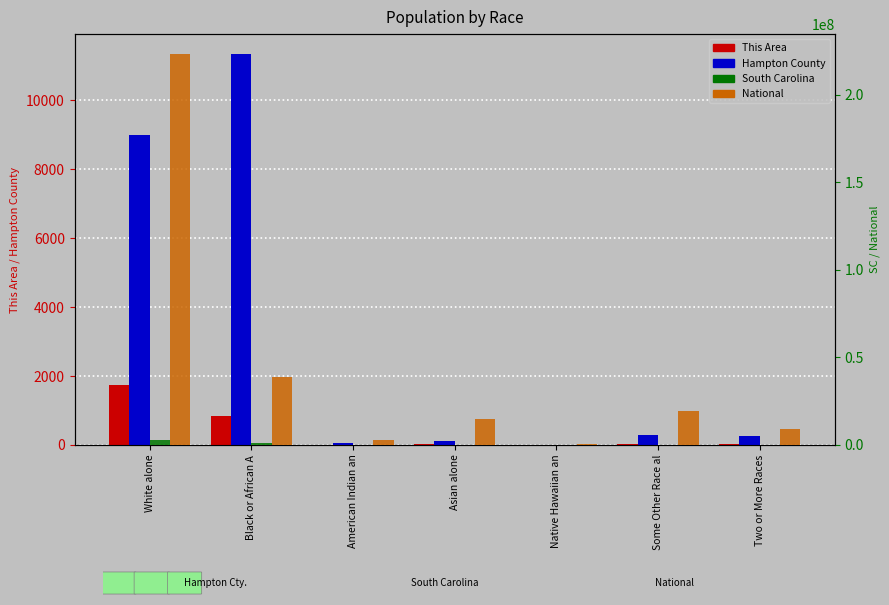

List the series in order of their peak value, lowest first.

This Area, Hampton County, South Carolina, National